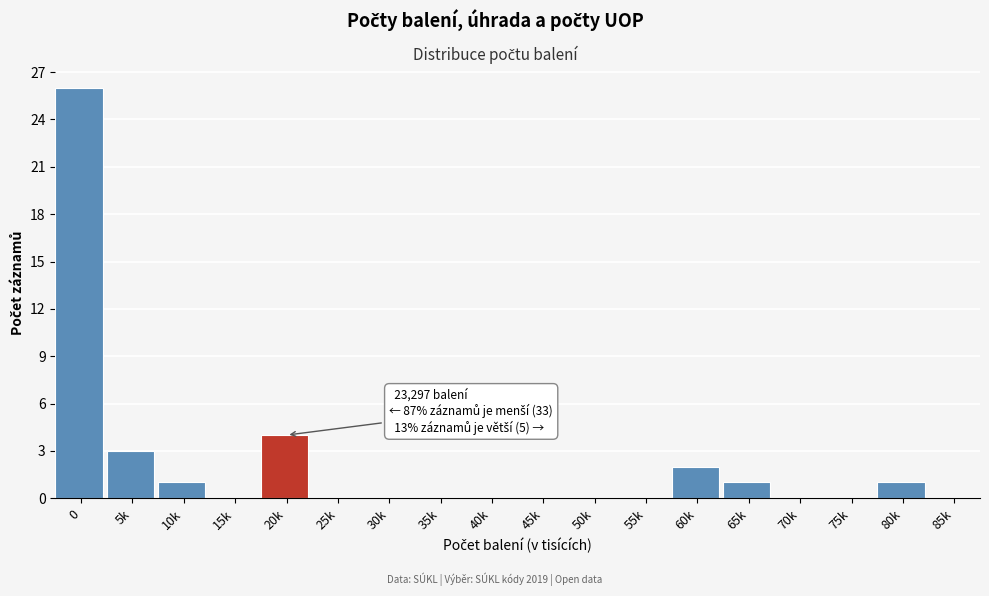

Reading left to right, list all the values displayed in this chart.

0=26	5k=3	10k=1	15k=0	20k=4	25k=0	30k=0	35k=0	40k=0	45k=0	50k=0	55k=0	60k=2	65k=1	70k=0	75k=0	80k=1	85k=0